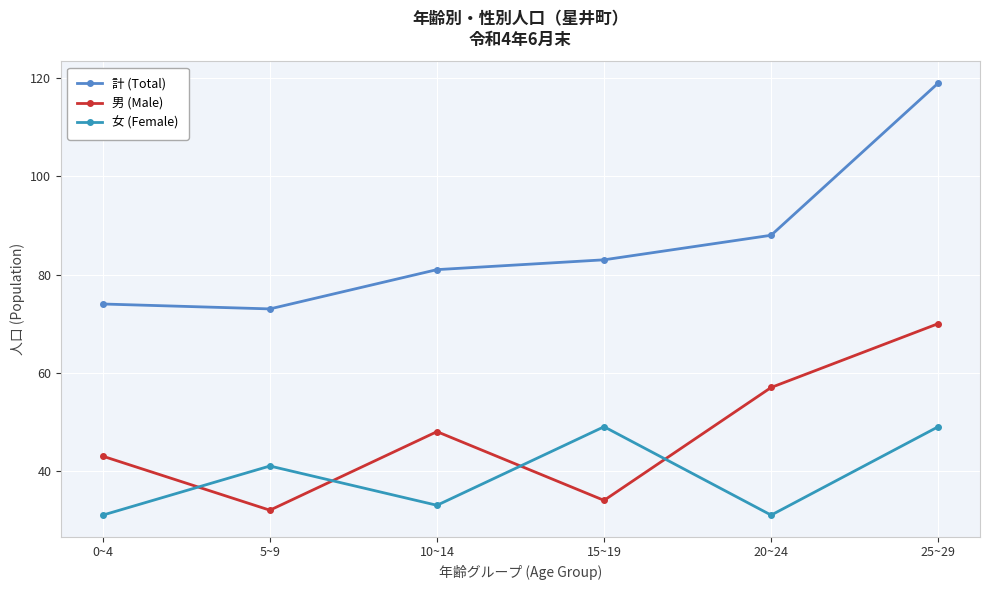

Where is 男 (Male) nearest to the value 51?

10~14